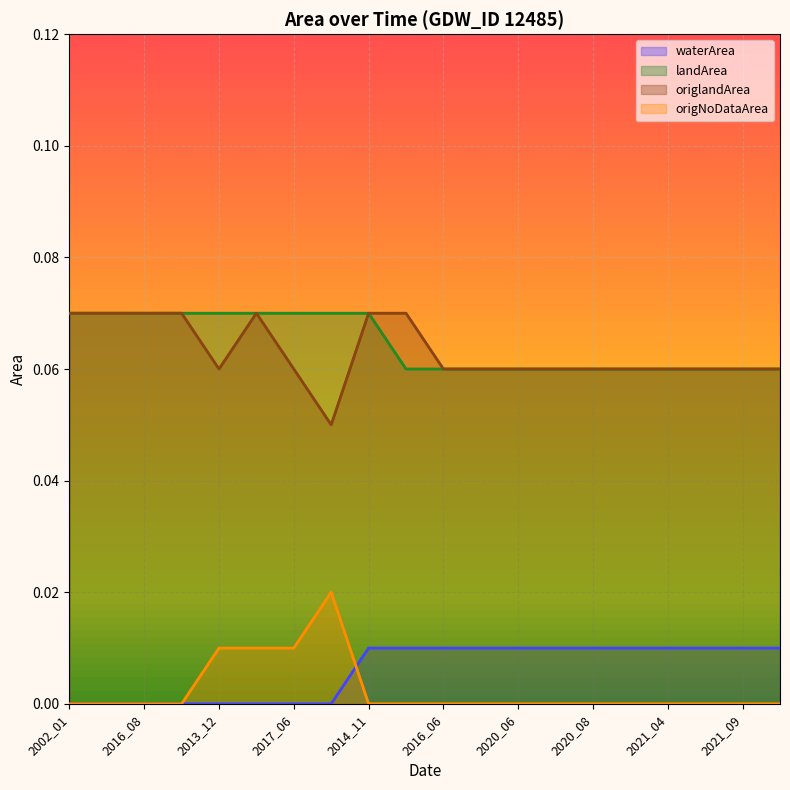

Reading left to right, extract all data points from this chart.

waterArea: 0.0	0.0	0.0	0.0	0.0	0.0	0.0	0.0	0.0	0.0	0.0	0.0	0.0	0.0	0.0	0.0	0.0	0.0	0.0	0.0
landArea: 0.1	0.1	0.1	0.1	0.1	0.1	0.1	0.1	0.1	0.1	0.1	0.1	0.1	0.1	0.1	0.1	0.1	0.1	0.1	0.1
origlandArea: 0.1	0.1	0.1	0.1	0.1	0.1	0.1	0.1	0.1	0.1	0.1	0.1	0.1	0.1	0.1	0.1	0.1	0.1	0.1	0.1
origNoDataArea: 0.0	0.0	0.0	0.0	0.0	0.0	0.0	0.0	0.0	0.0	0.0	0.0	0.0	0.0	0.0	0.0	0.0	0.0	0.0	0.0